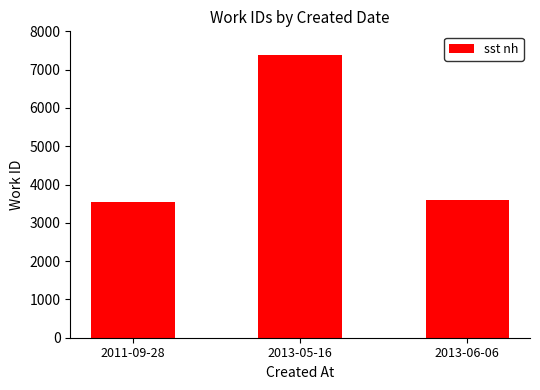

What is the greatest value displayed?

7390